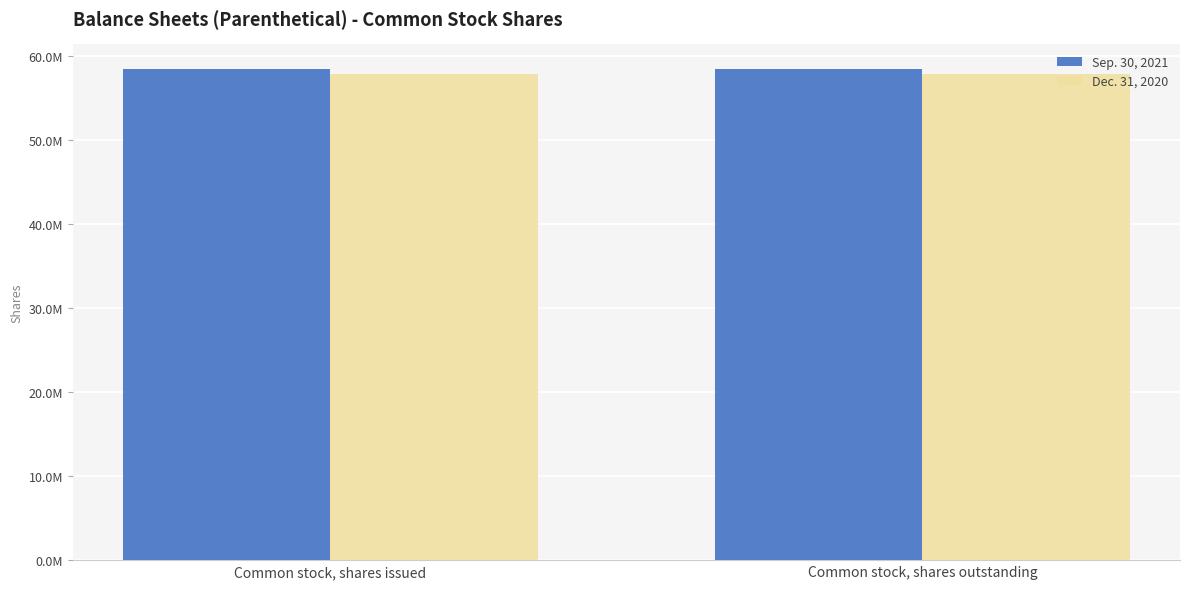

What is the sum of all Dec. 31, 2020 values?

115746888